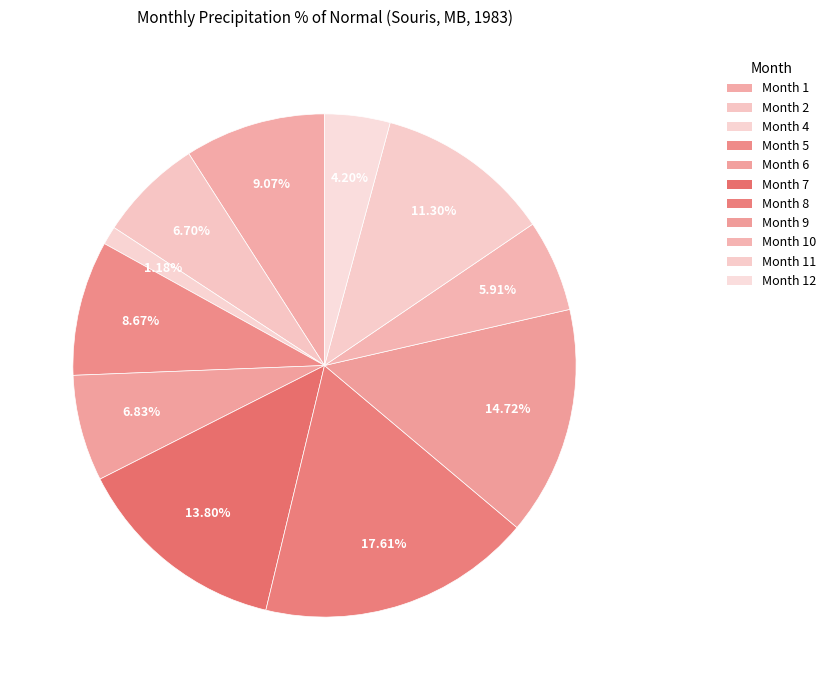

To the nearest percent, what is the average slice percentage?

9%